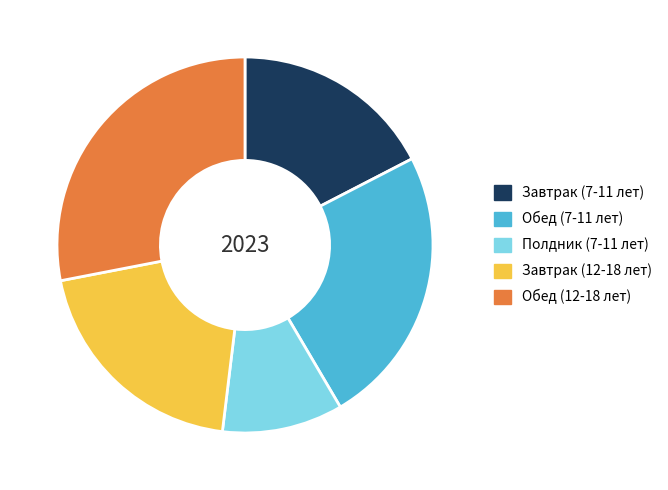

Approximately how many times larger is the value at Завтрак (7-11 лет) compared to Завтрак (12-18 лет)?

0.9